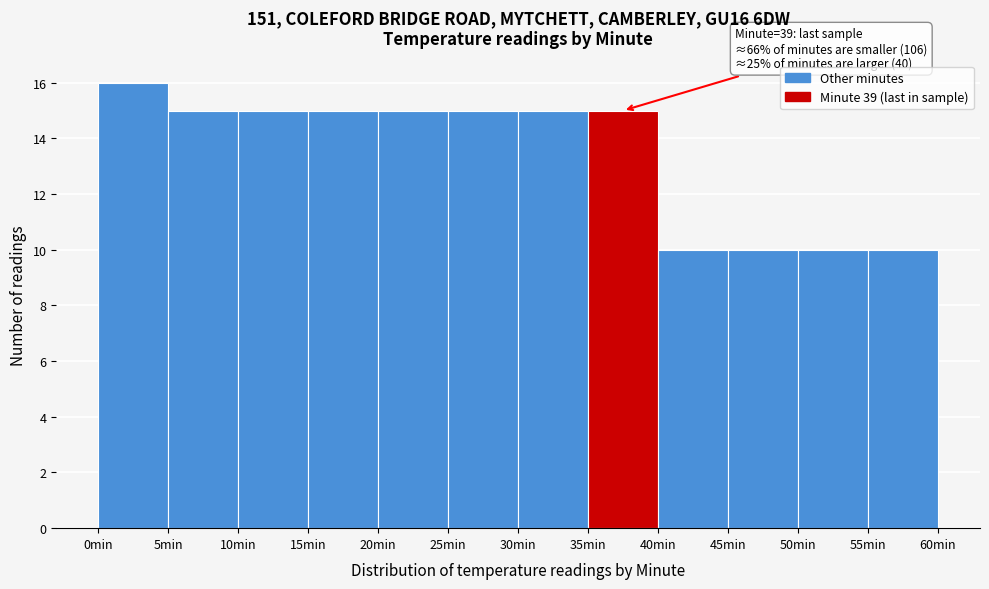

Over which range of the x-axis is the bar tallest?

0 to 5